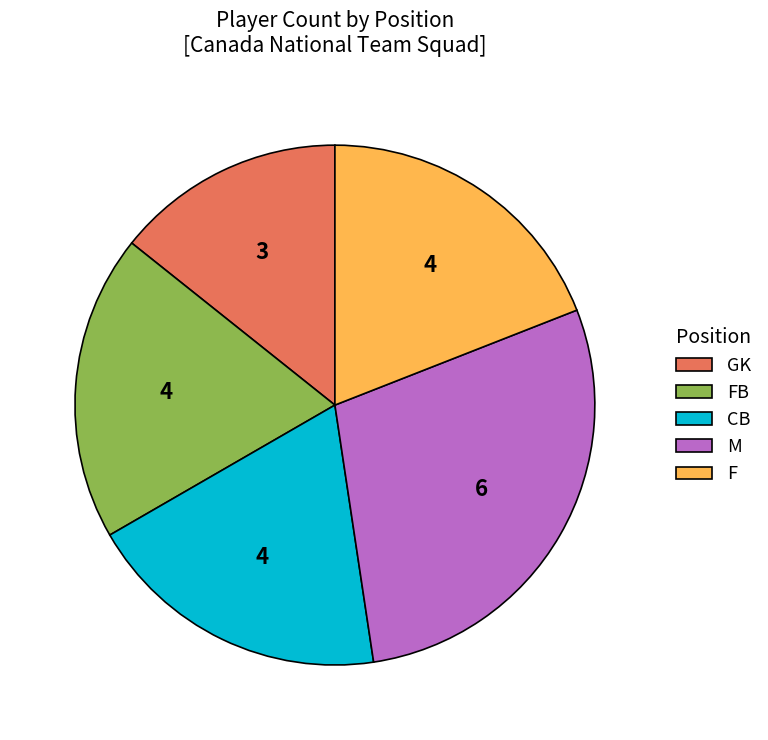

How many slices are in this pie chart?

5